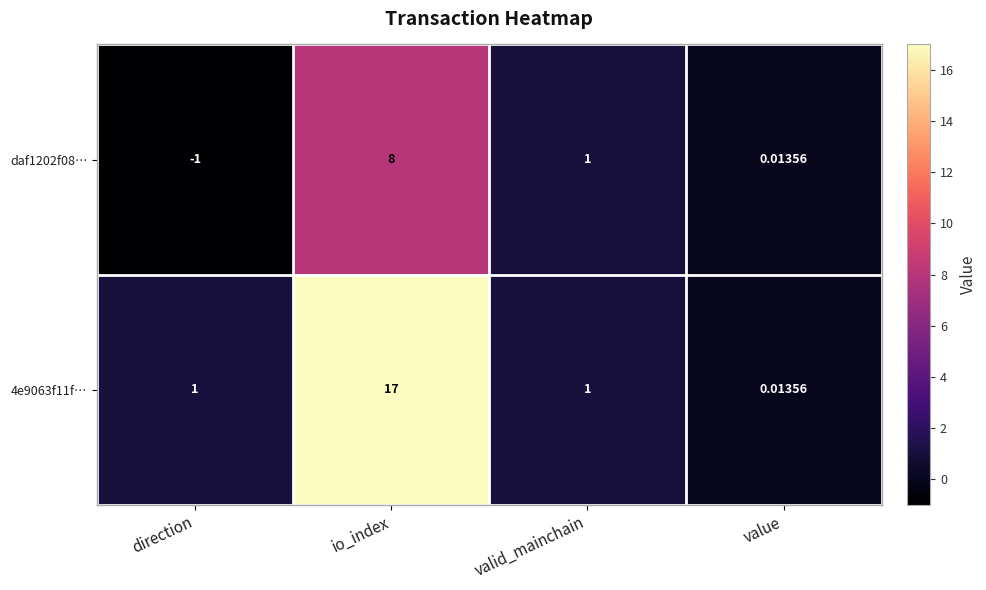

Which series changed the most between direction and value?

daf1202f08…